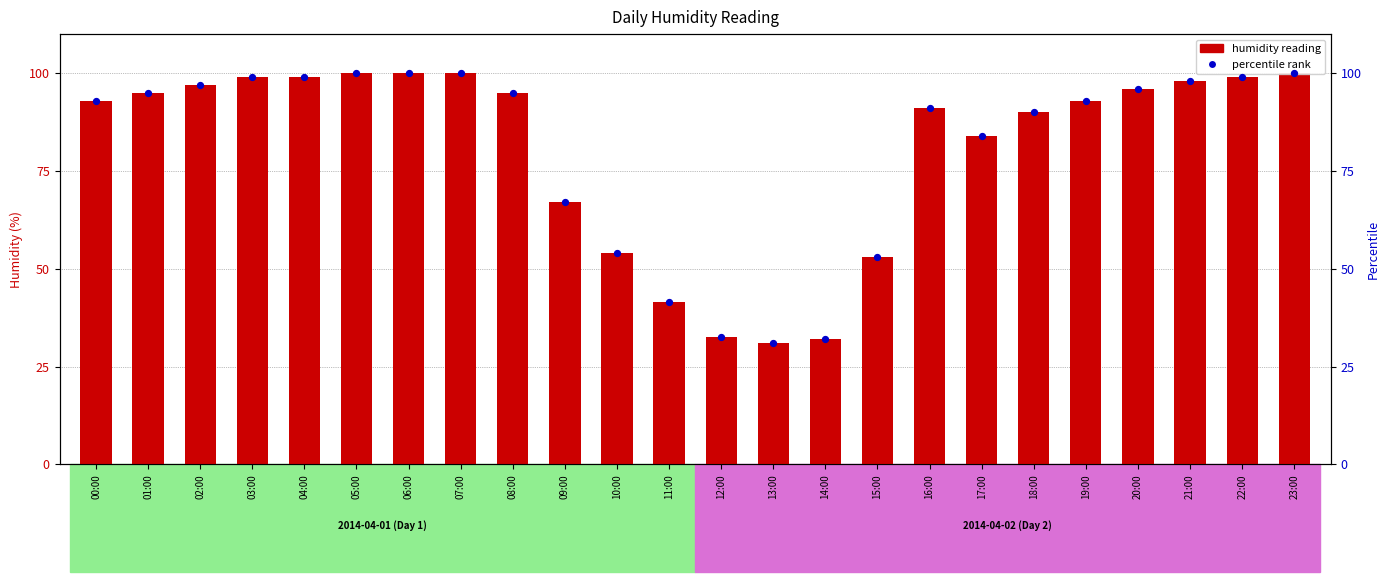

Which series reaches the maximum Y coordinate?

humidity reading